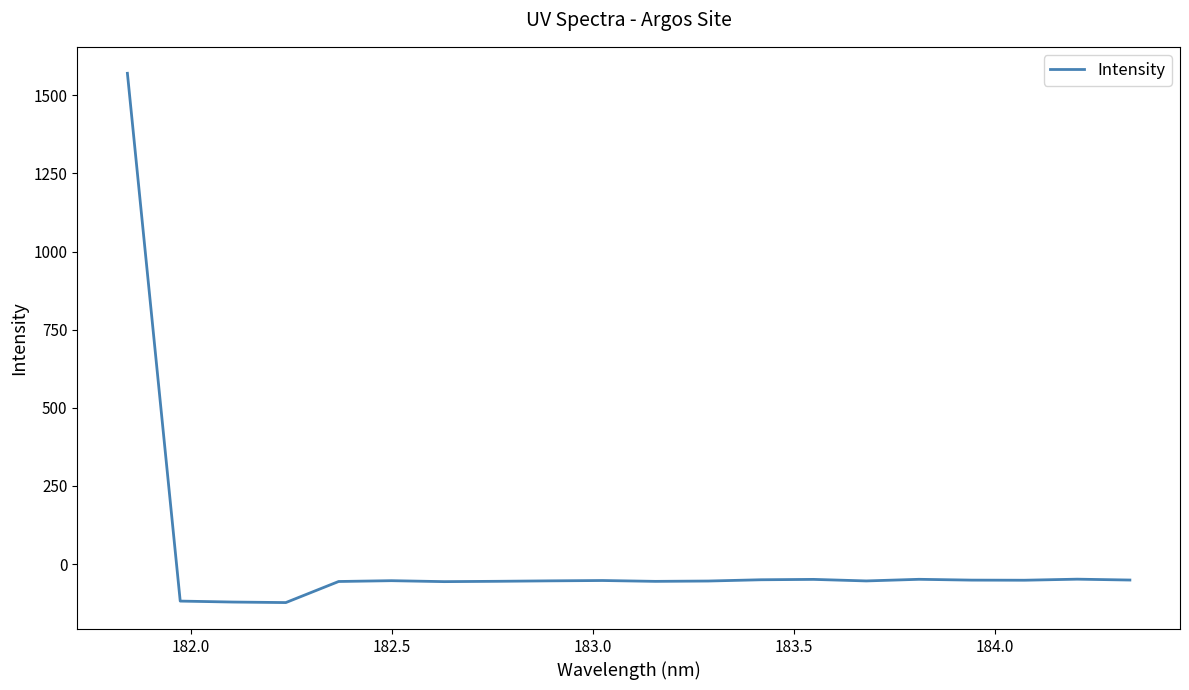

What is the difference between the maximum and minimum values?

1693.7